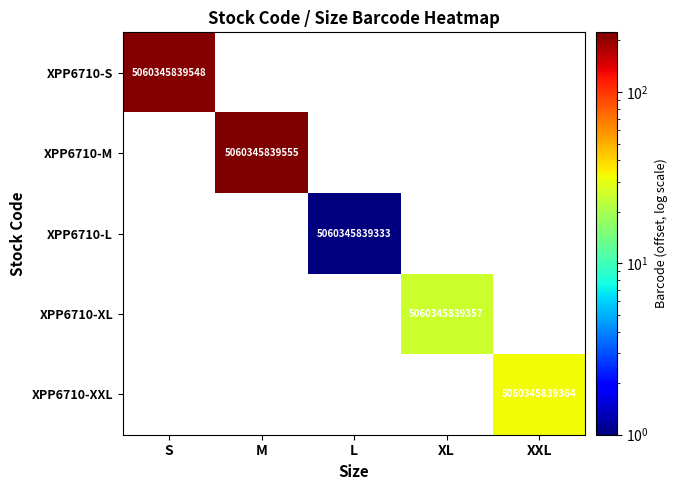

At how many categories does at least one series exceed 16?

4